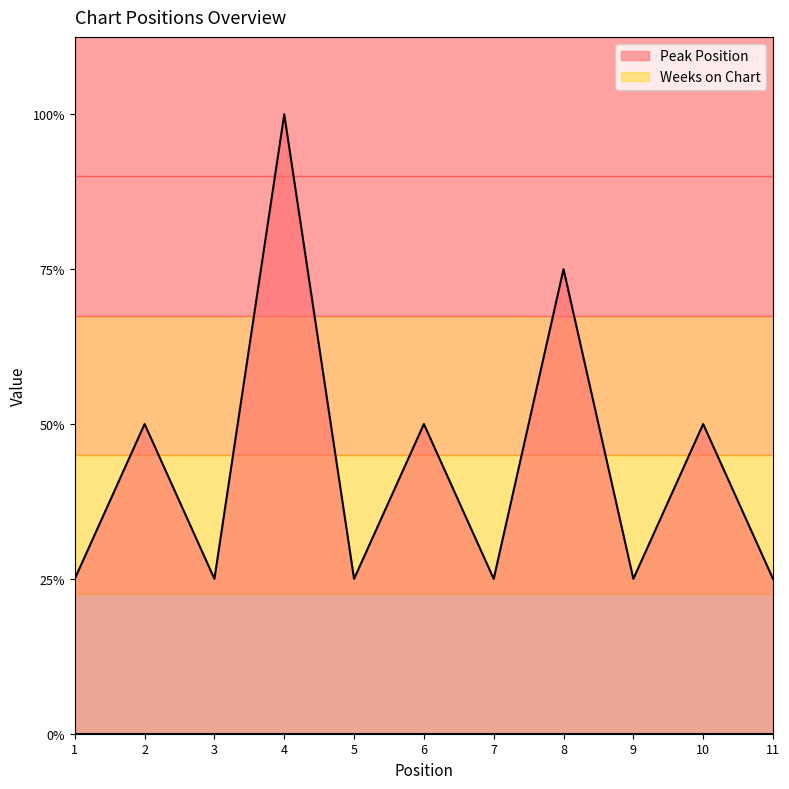

How many lines are shown in the chart?

1